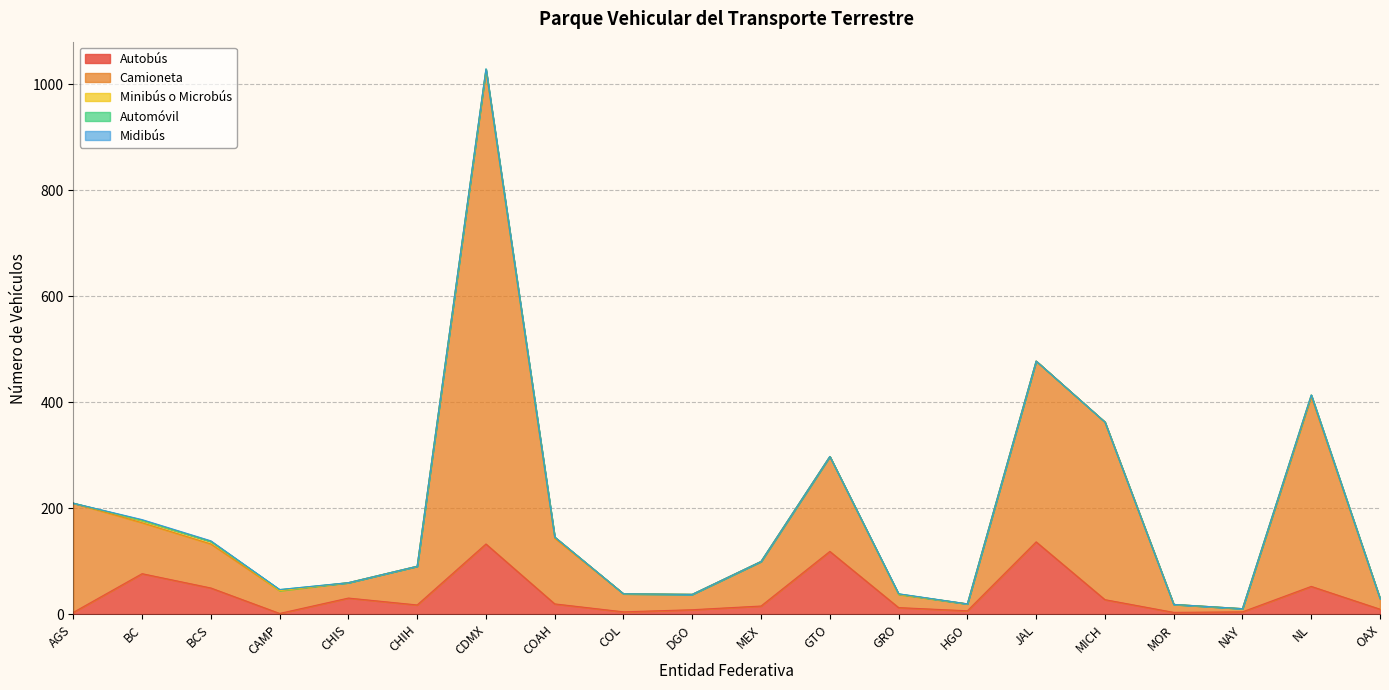

What position from the left is NAY?

18